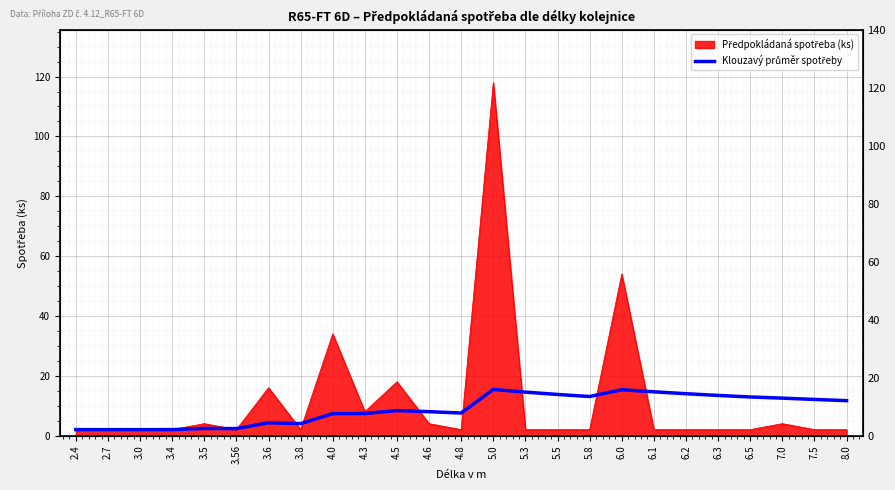

Does the chart display data point markers on the line(s)?

No